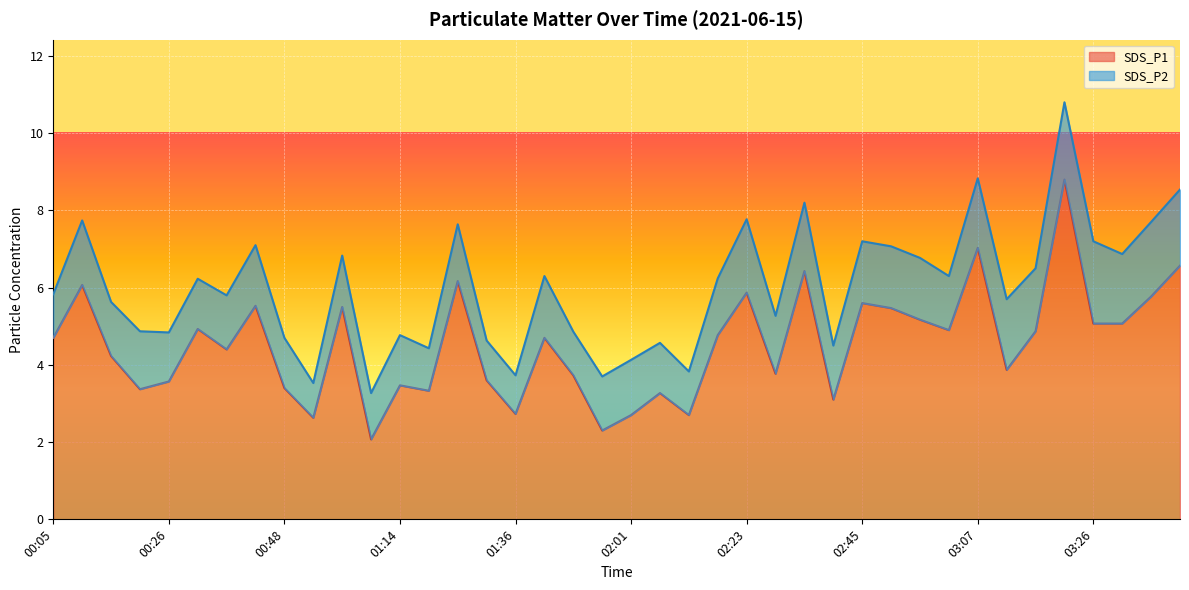

Where is the data nearest to the value 5?

00:32